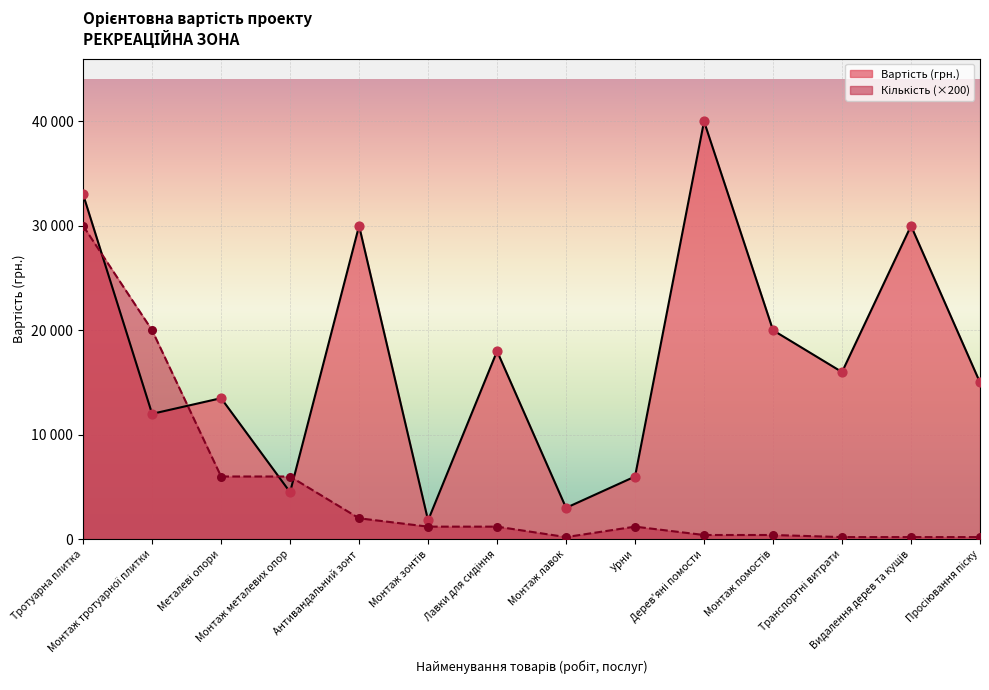

What is the total value across all series at Лавки для сидіння?

19200